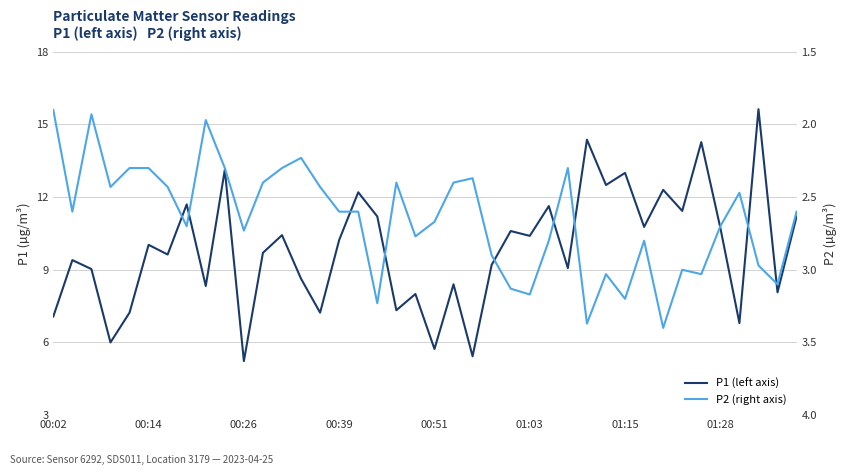

What is the greatest value displayed?

15.6